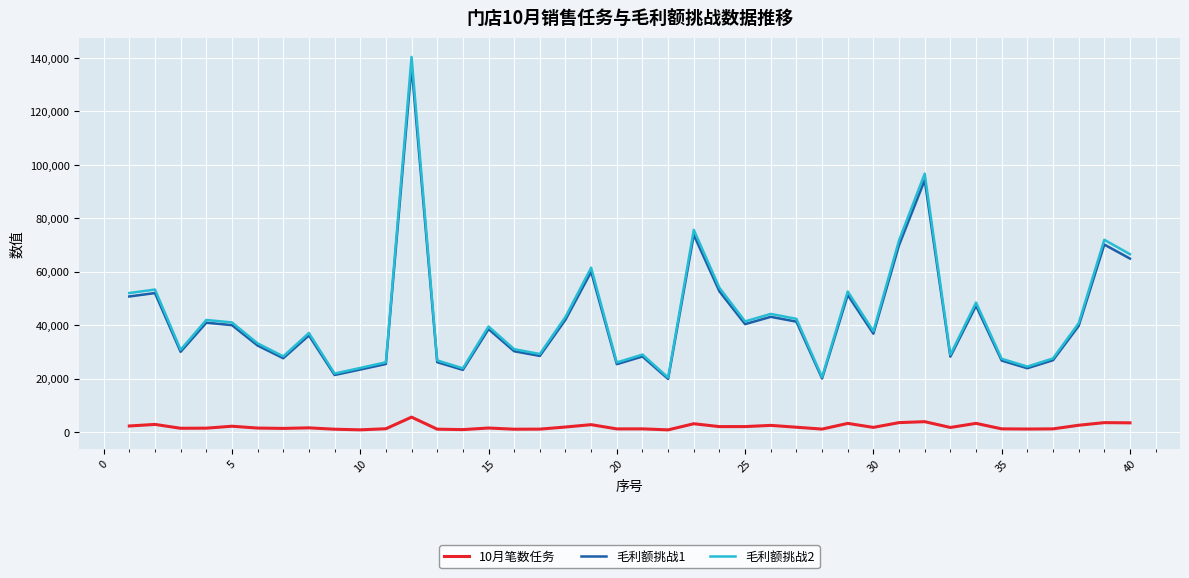

True or false: 10月笔数任务 and 毛利额挑战1 cross at least once.

False